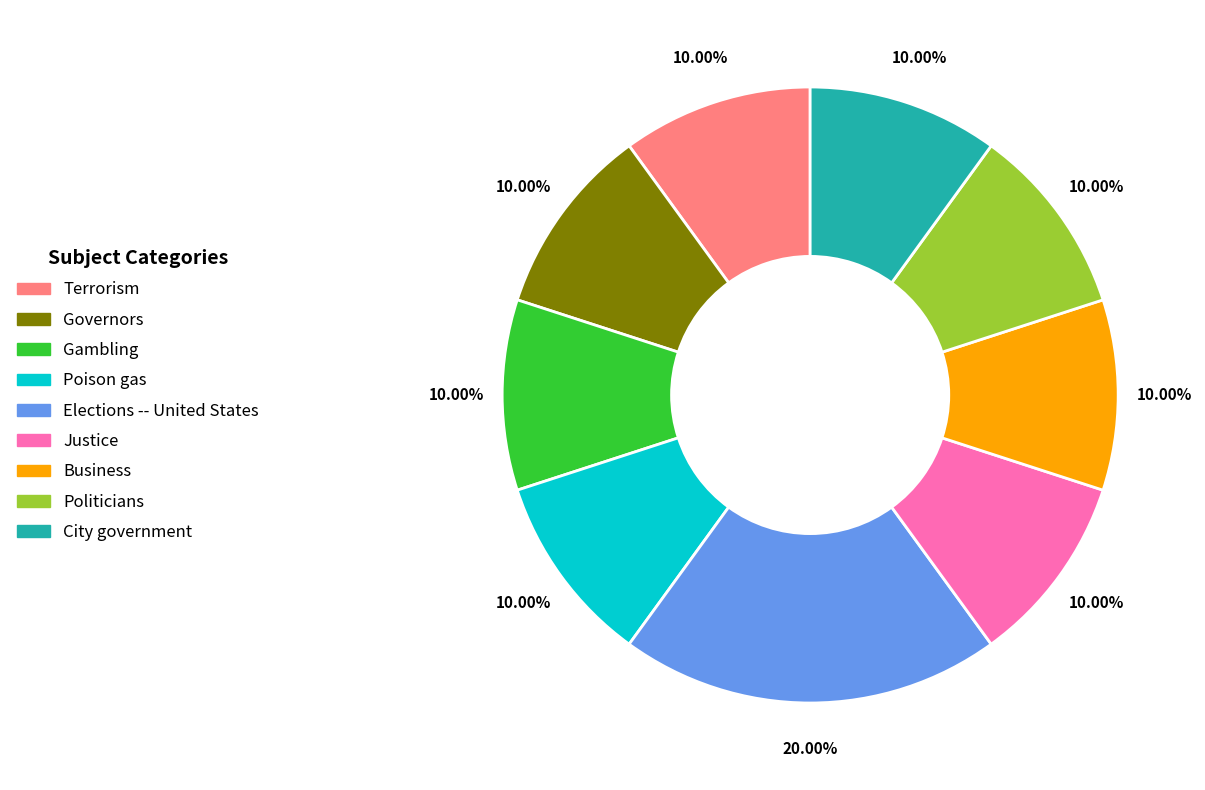

To the nearest percent, what is the average slice percentage?

11%